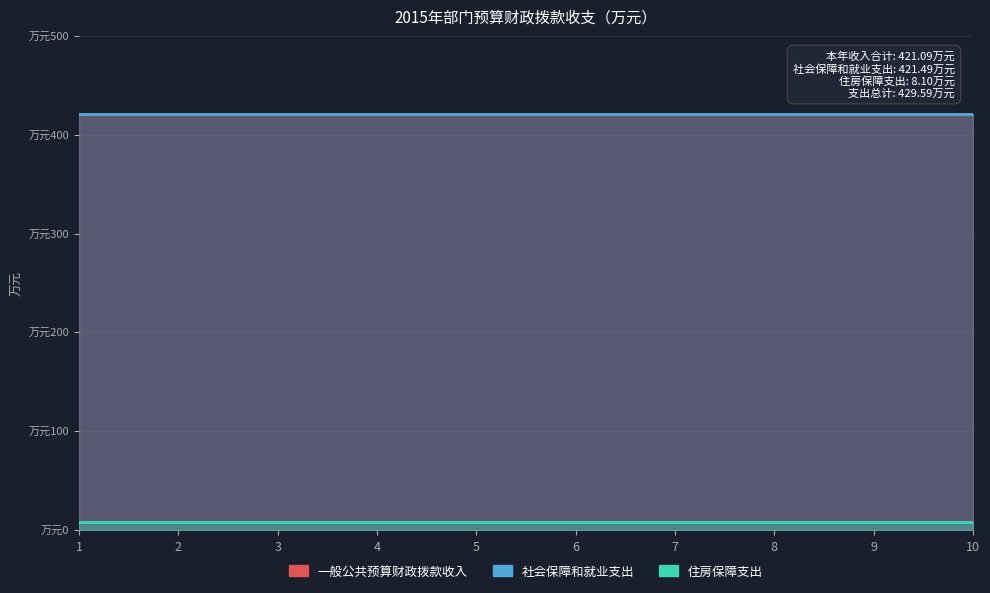

Does the chart display data point markers on the line(s)?

No